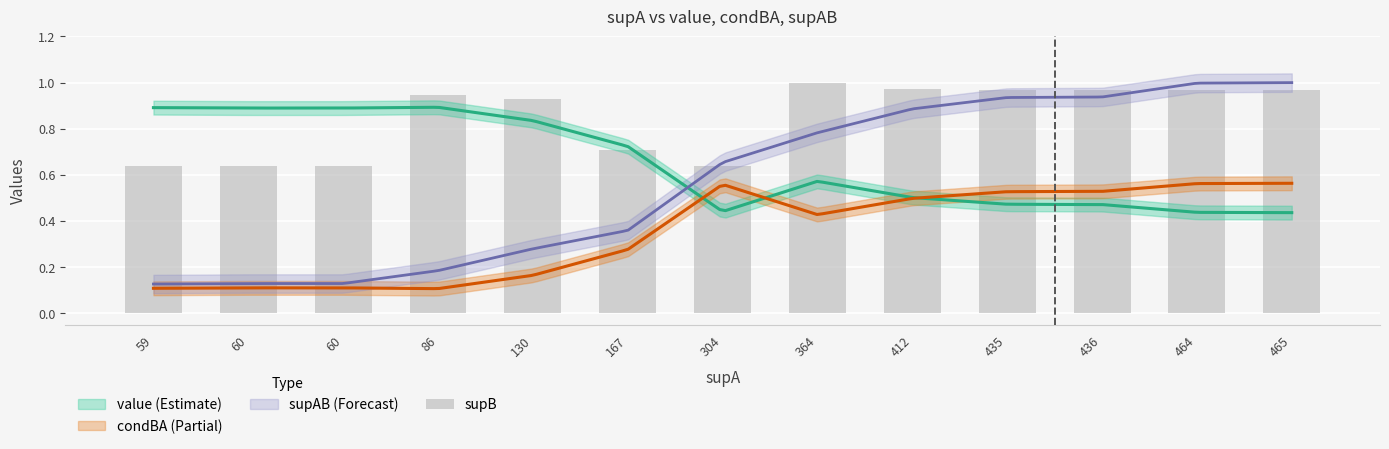

Reading left to right, list all the values displayed in this chart.

0.6	0.6	0.6	0.9	0.9	0.7	0.6	1.0	1.0	1.0	1.0	1.0	1.0